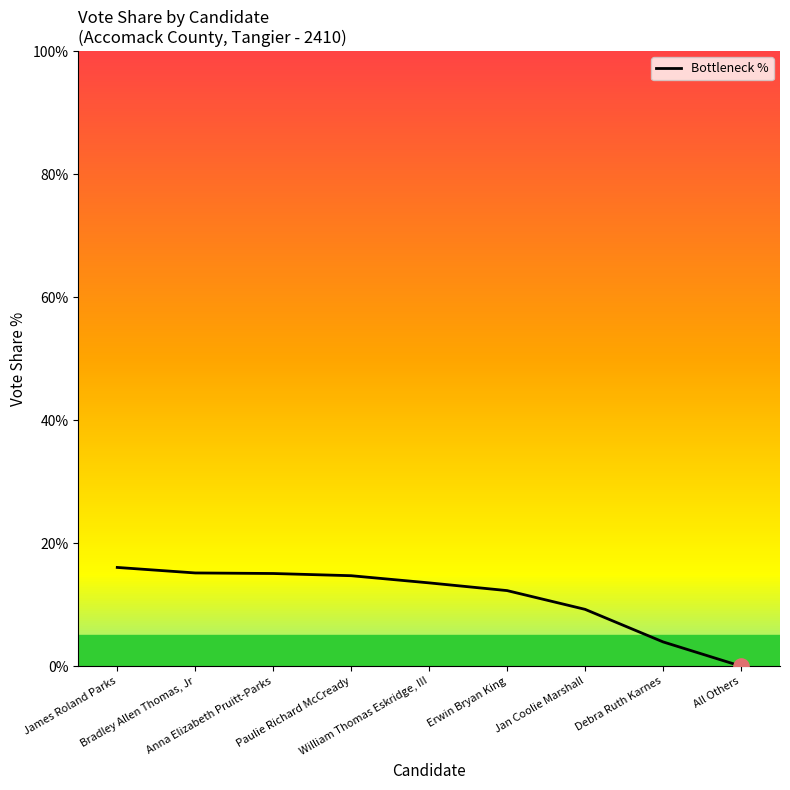

Approximately how many times larger is the value at Paulie Richard McCready compared to Anna Elizabeth Pruitt-Parks?

1.0